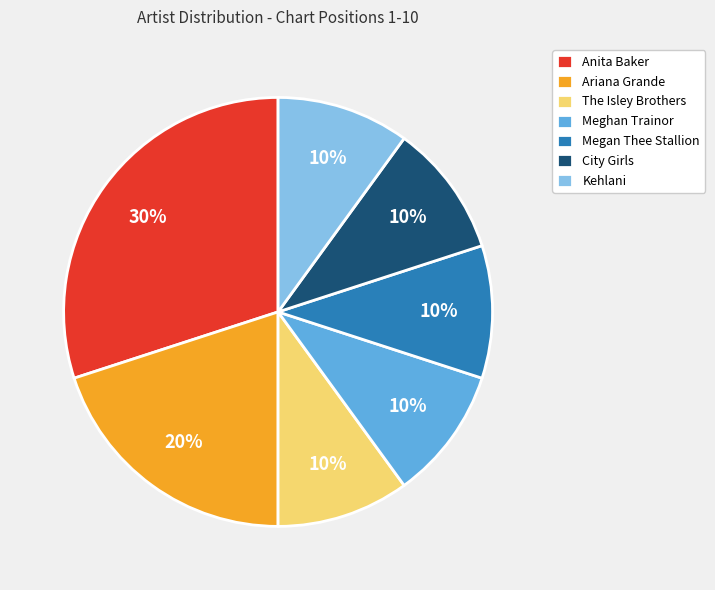

Which category has the biggest portion of the pie?

Anita Baker